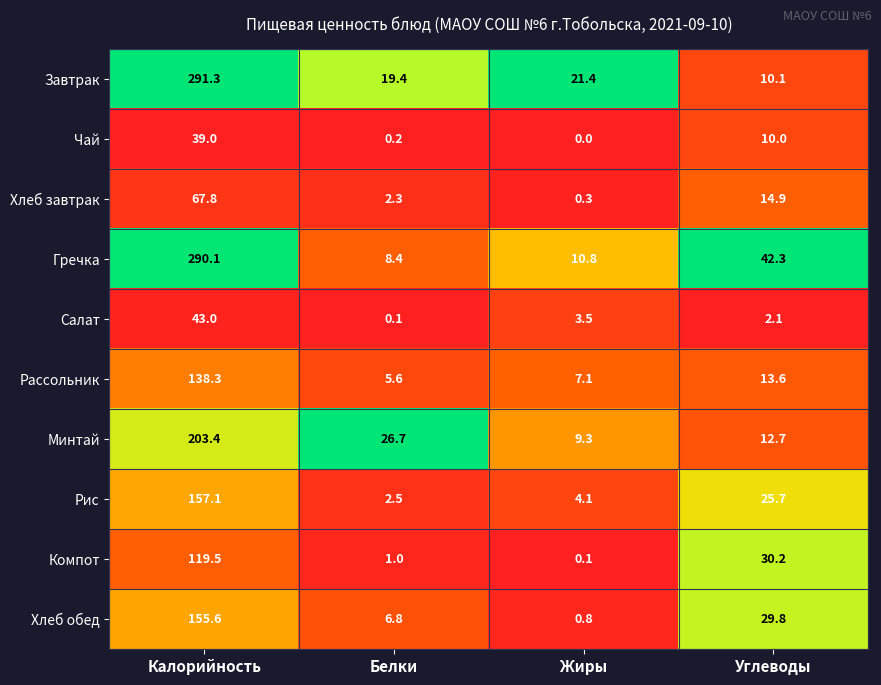

How many categories are shown in the chart?

4